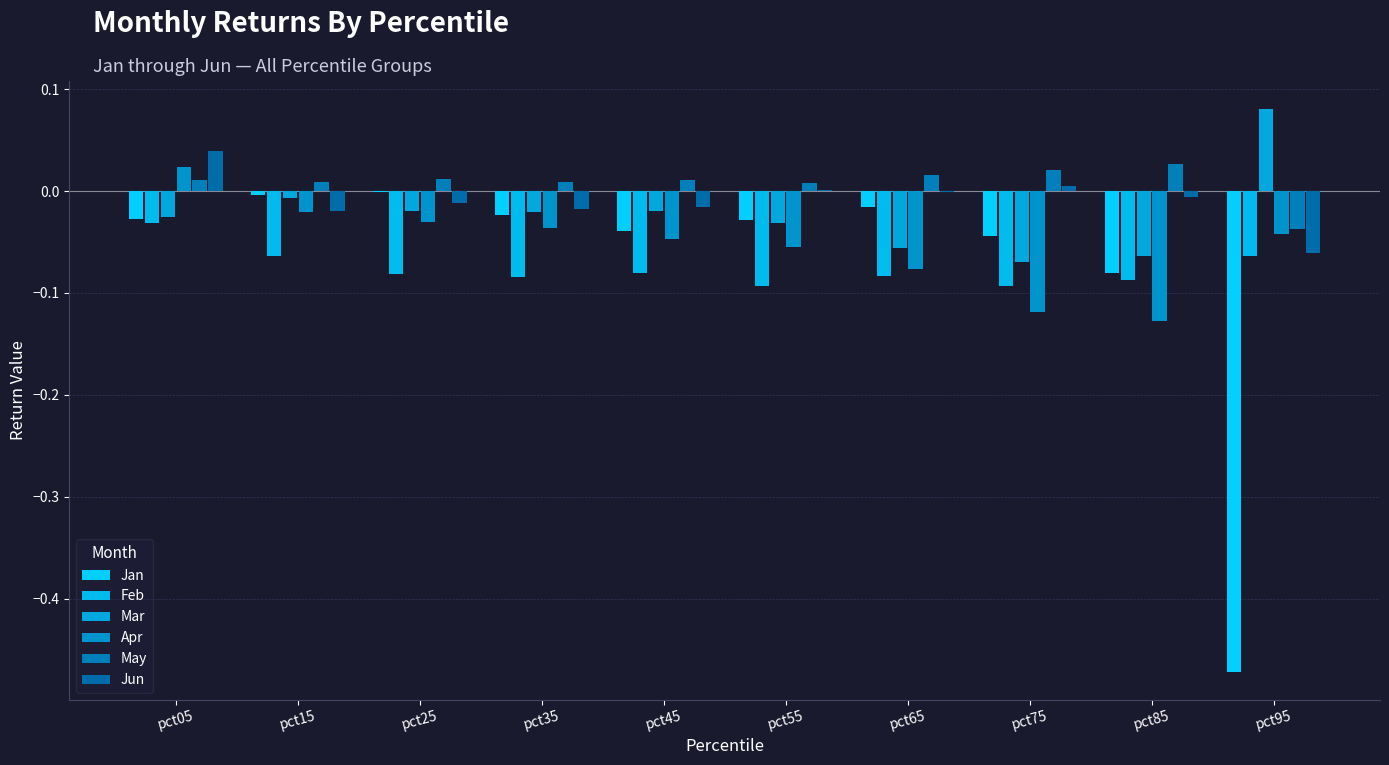

At pct15, list the series in order from largest to smallest.

May, Jan, Mar, Jun, Apr, Feb